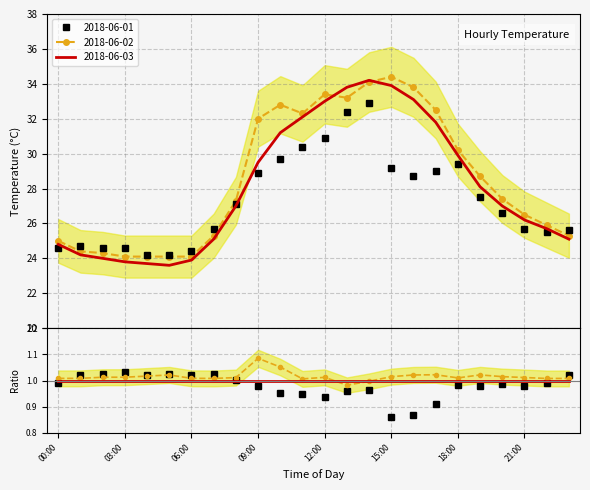

The 2018-06-03 series shows 10.5 at 23:00. True or false?

False